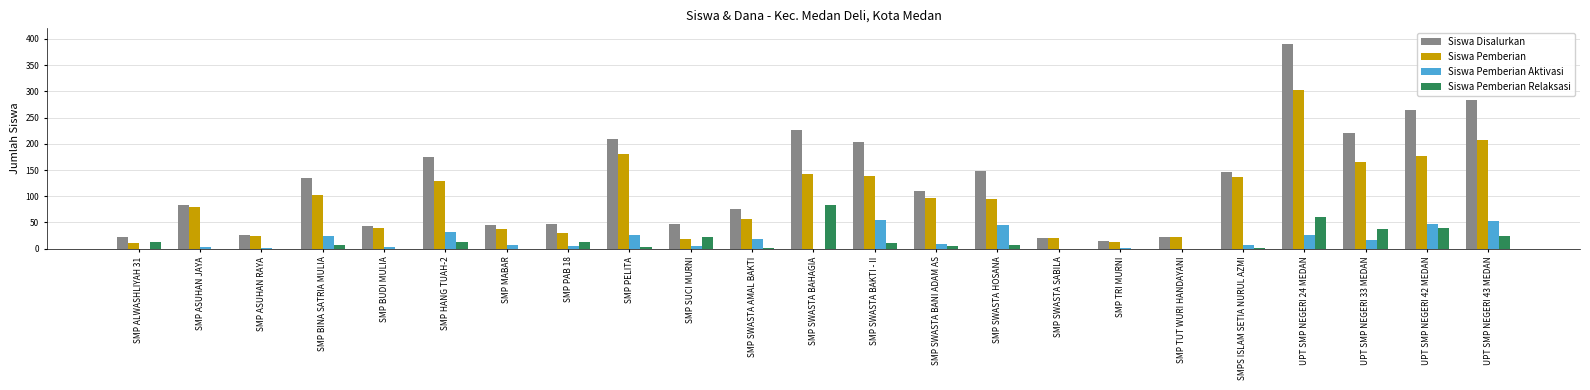

What is the average value of the Siswa Pemberian series?

97